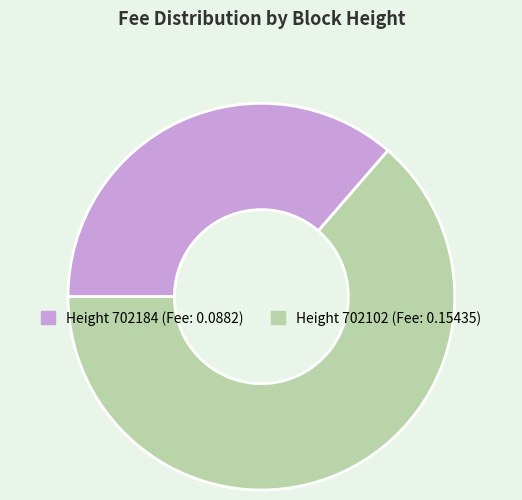

Is there a majority slice in this chart?

Yes